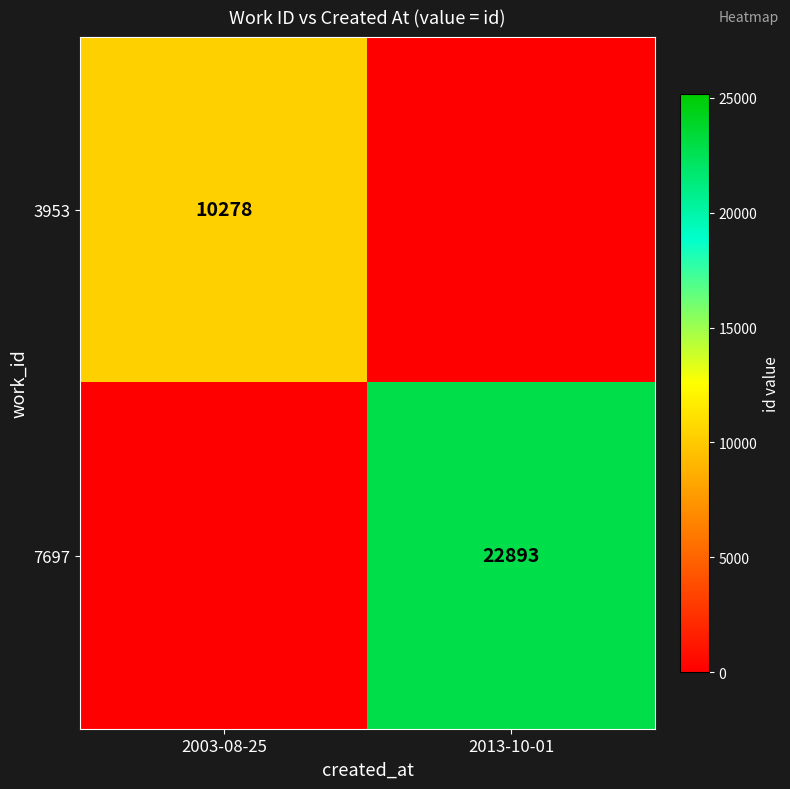

Is it true that 3953 equals 10278 at 2003-08-25?

True